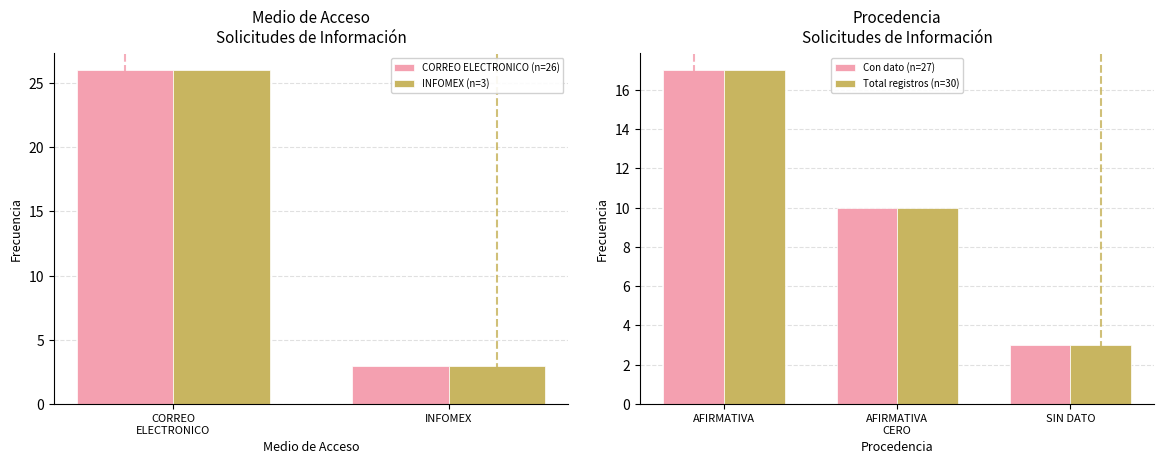

The value of INFOMEX (n=3) at INFOMEX is 3. True or false?

True